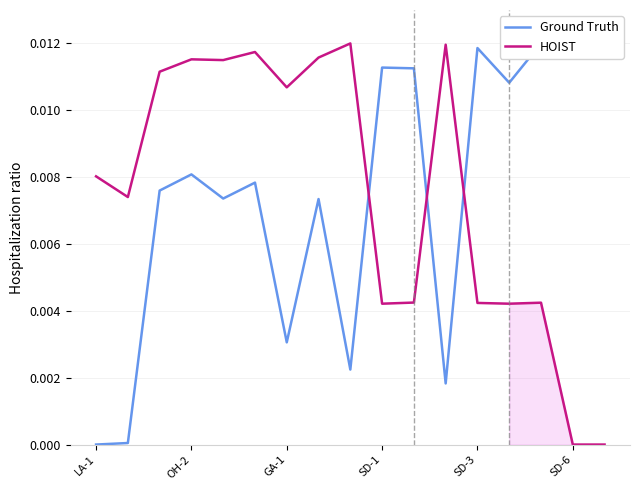

Rank the series by their average value, from highest to lowest.

HOIST, Ground Truth